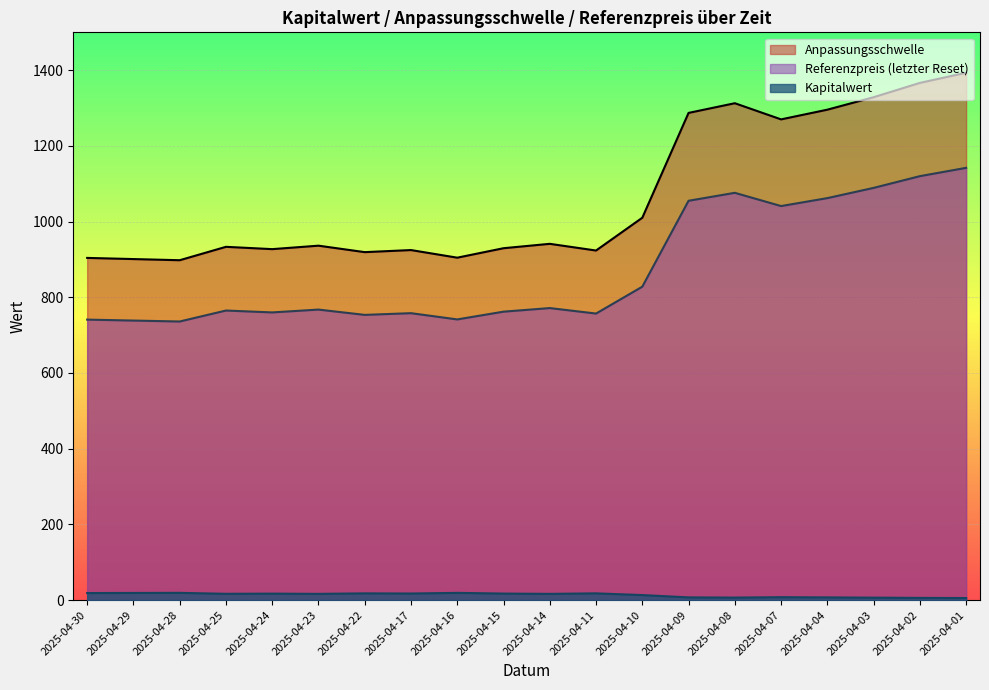

What is the difference between the maximum and minimum values in the Referenzpreis (letzter Reset) series?

406.0